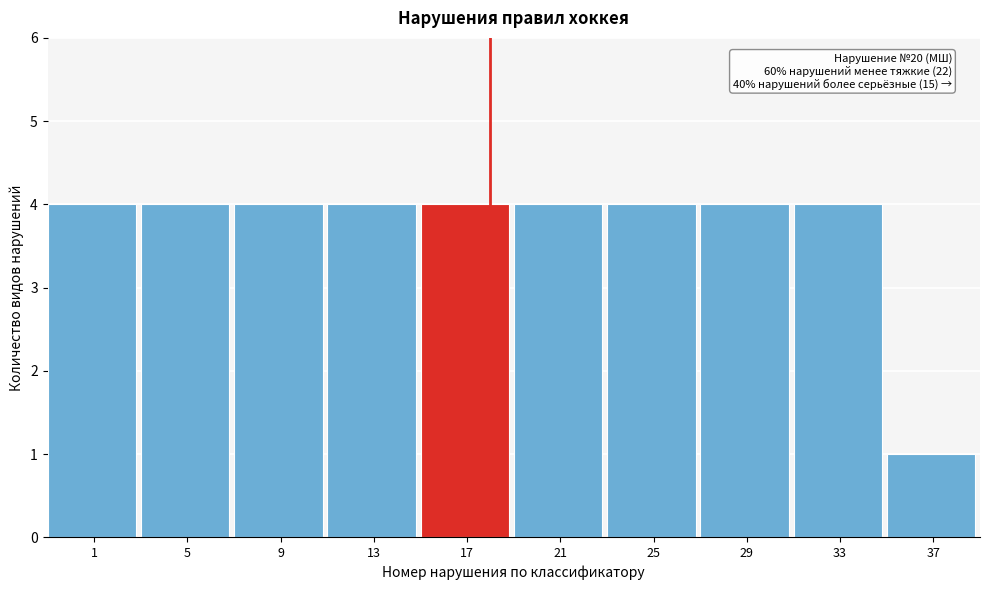

Reading left to right, list all the values displayed in this chart.

1=4	5=4	9=4	13=4	17=4	21=4	25=4	29=4	33=4	37=1